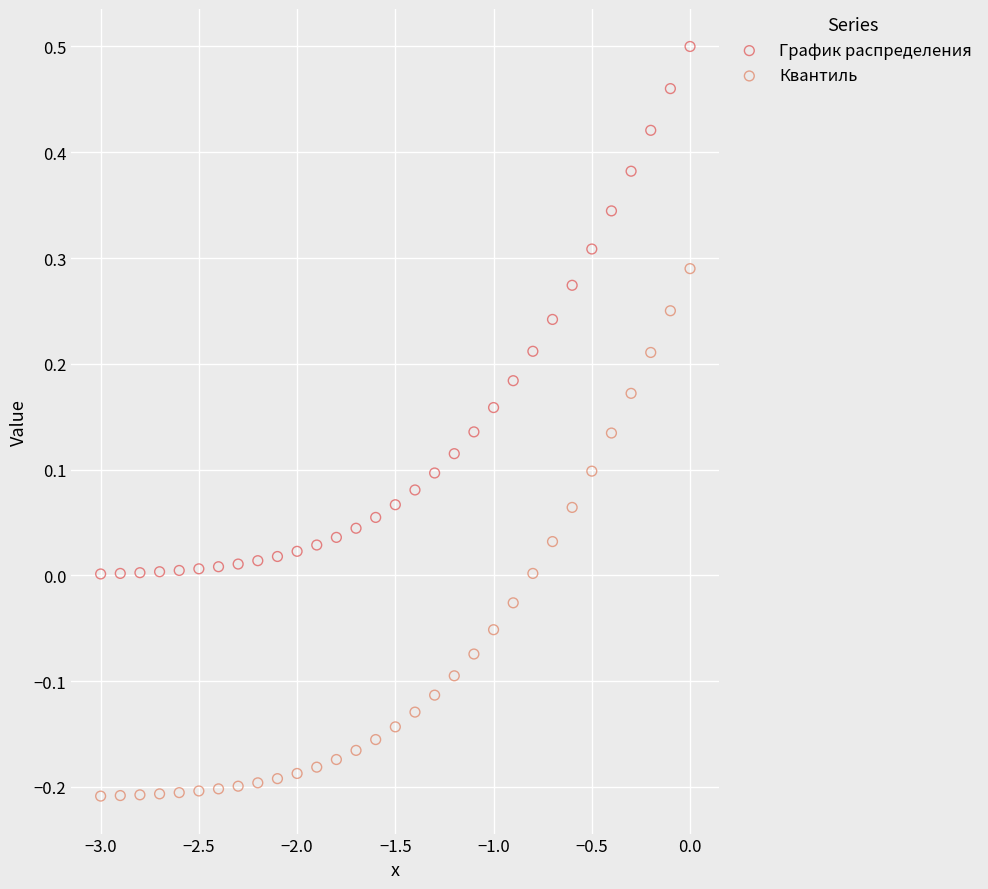

What is the X range (max minus min) for the scatter plot?

3.0